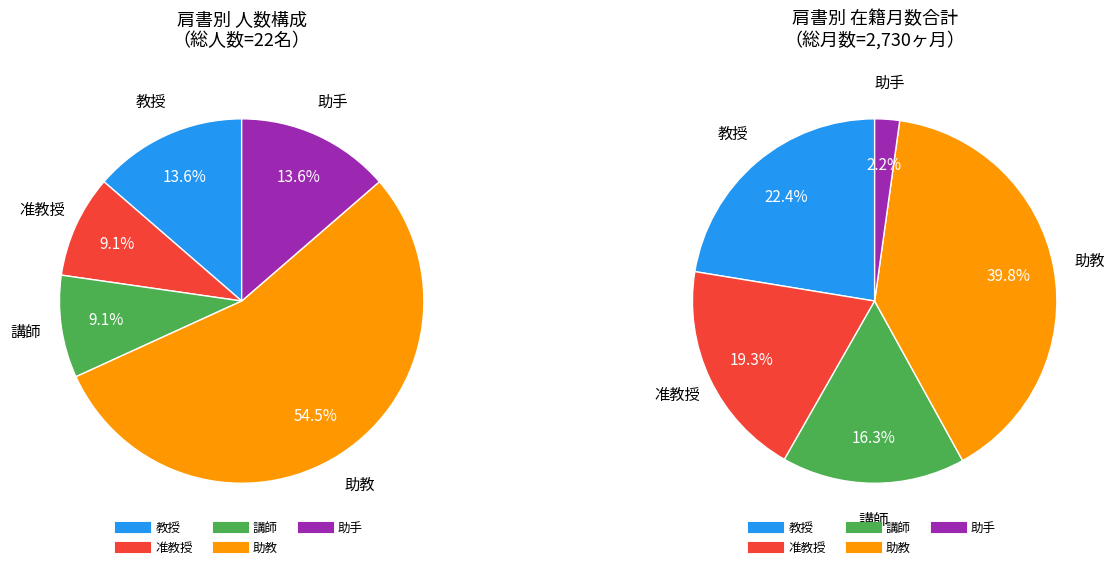

What is the ratio of the value at 講師 to the value at 助教?

0.2